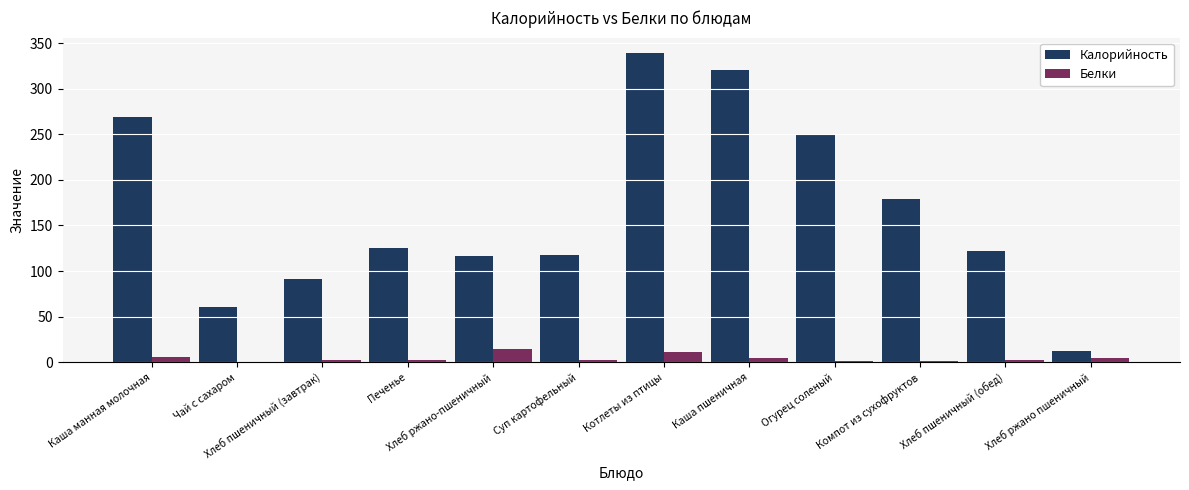

Is the value of Калорийность at Суп картофельный greater than the value of Белки at Хлеб пшеничный (завтрак)?

Yes